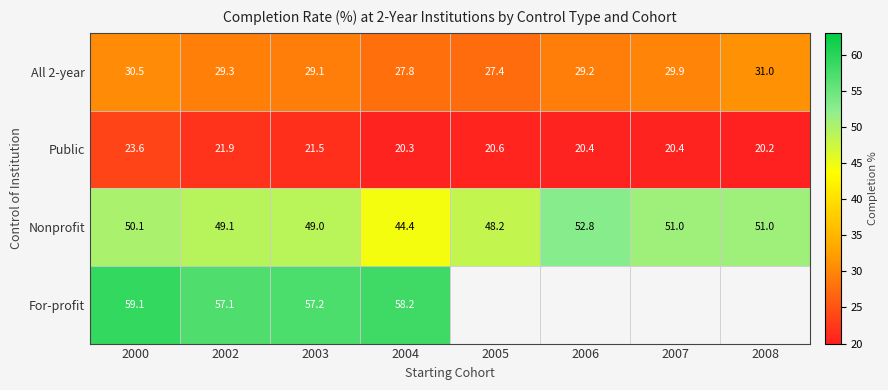

What is the spread (max minus min) of values at 2003?

35.7